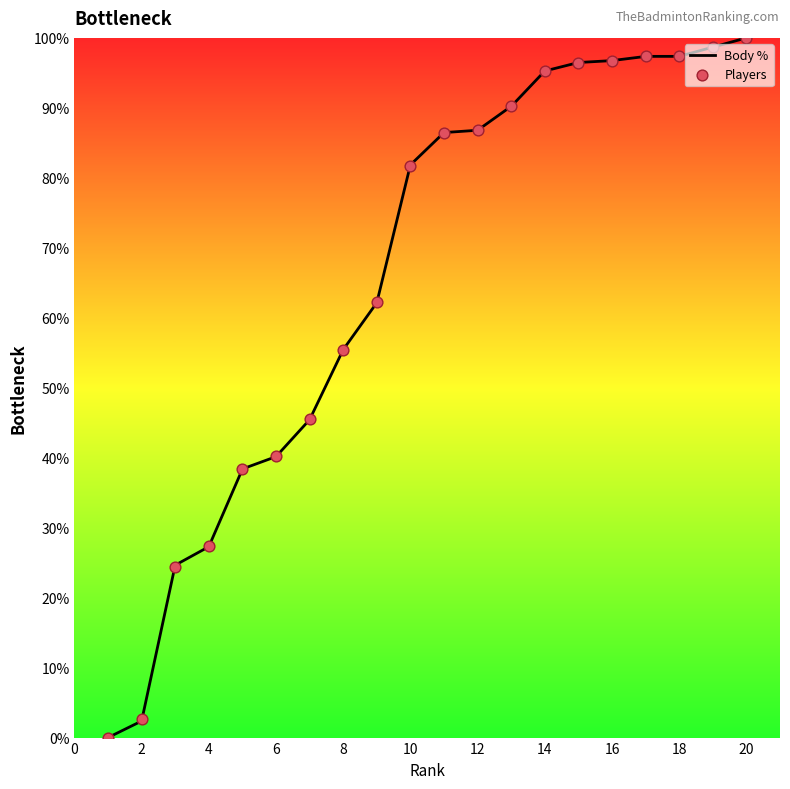

What is the change in value from 15 to 17?

+0.9